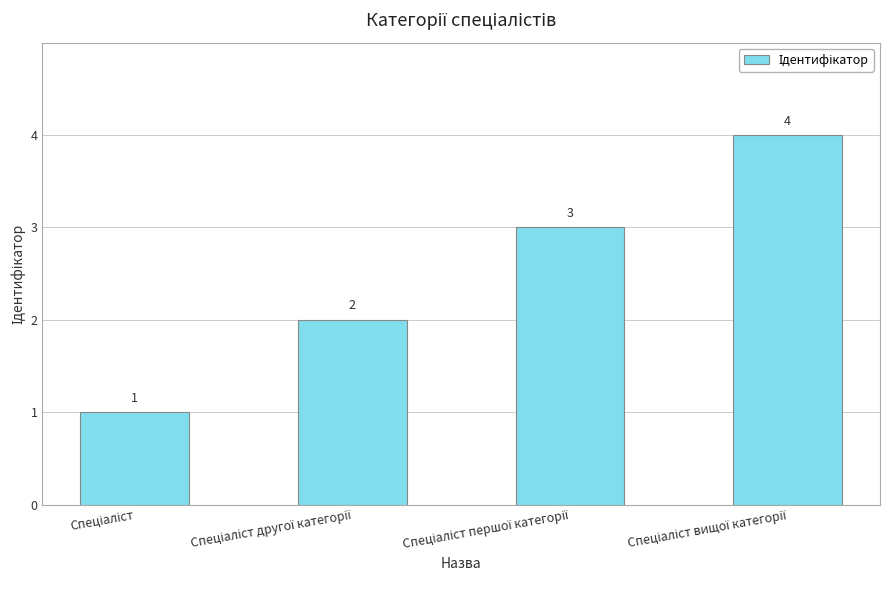

How many values are between 2 and 4?

3